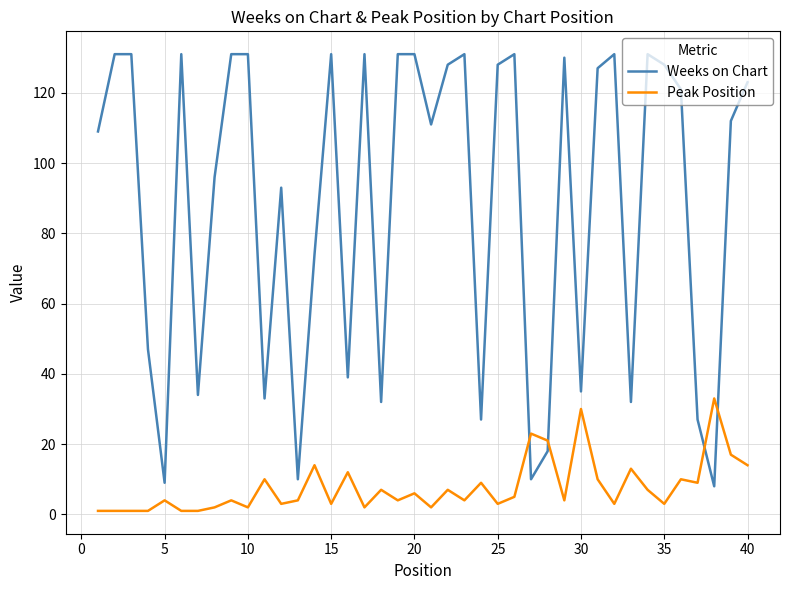

Rank the series by their average value, from highest to lowest.

Weeks on Chart, Peak Position